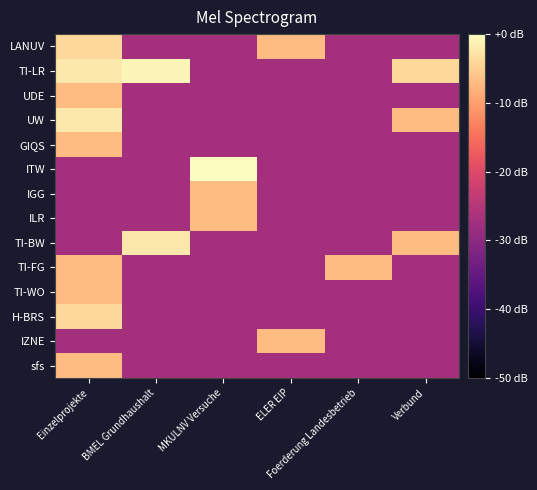

Between MKULNV Versuche and Einzelprojekte, which is larger?

Einzelprojekte